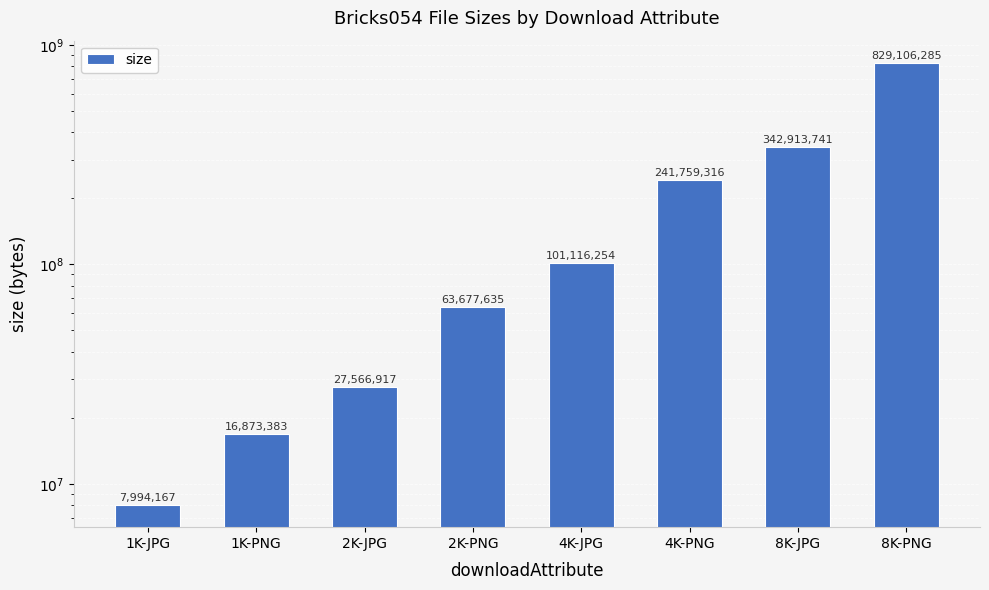

True or false: the data shows 173007394 at 4K-JPG.

False